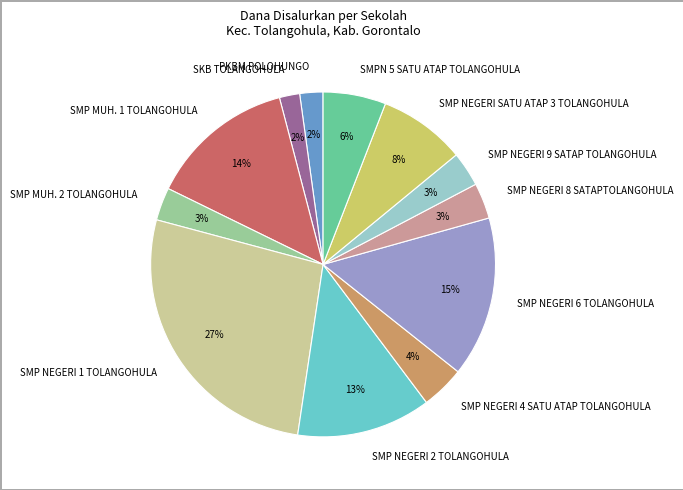

Count the number of slices in the pie.

12